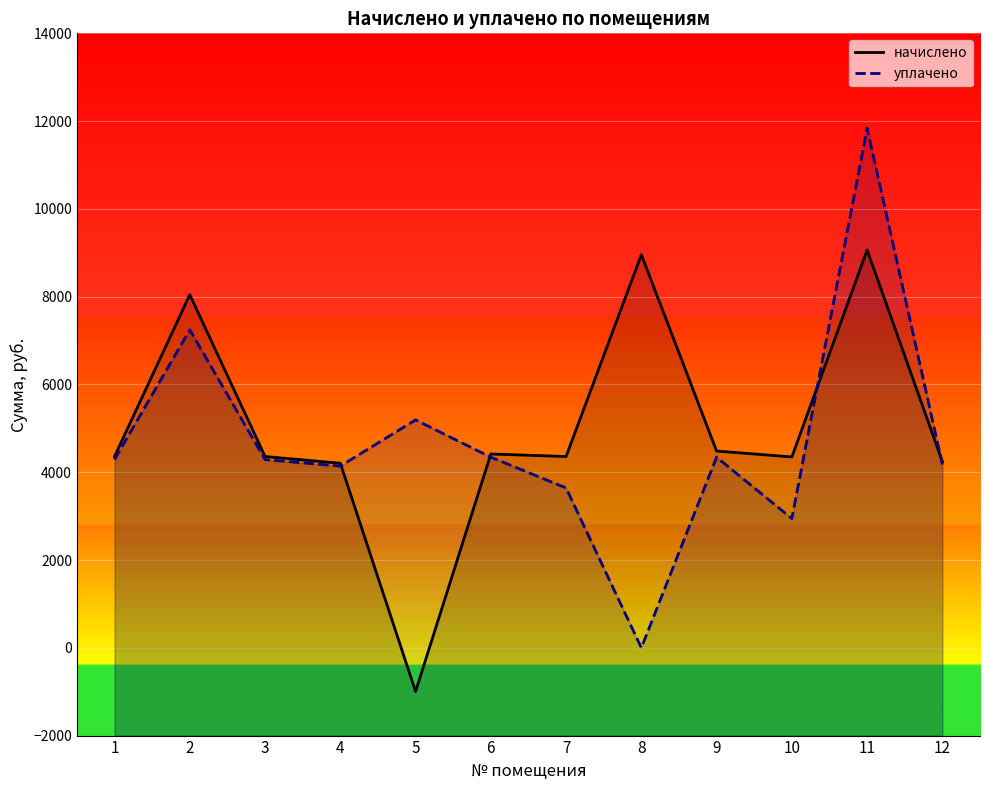

The начислено series shows 4243.2 at 12. True or false?

True